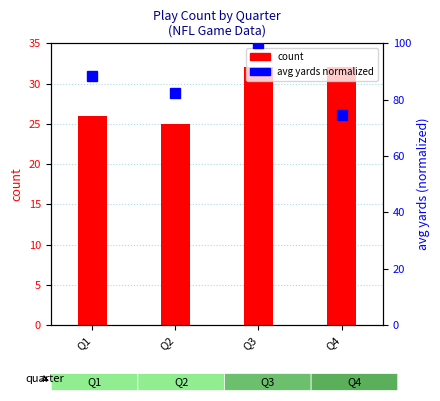

What is the sum of all count values?

115.0